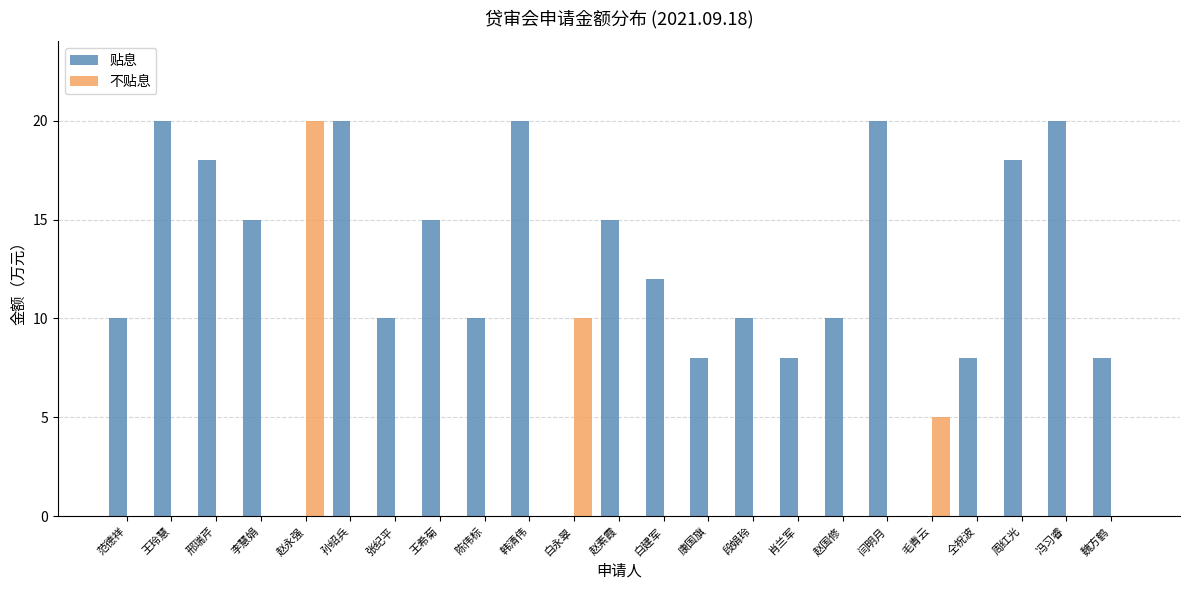

Reading right to left, list all the values displayed in this chart.

贴息: 8	20	18	8	0	20	10	8	10	8	12	15	0	20	10	15	10	20	0	15	18	20	10
不贴息: 0	0	0	0	5	0	0	0	0	0	0	0	10	0	0	0	0	0	20	0	0	0	0